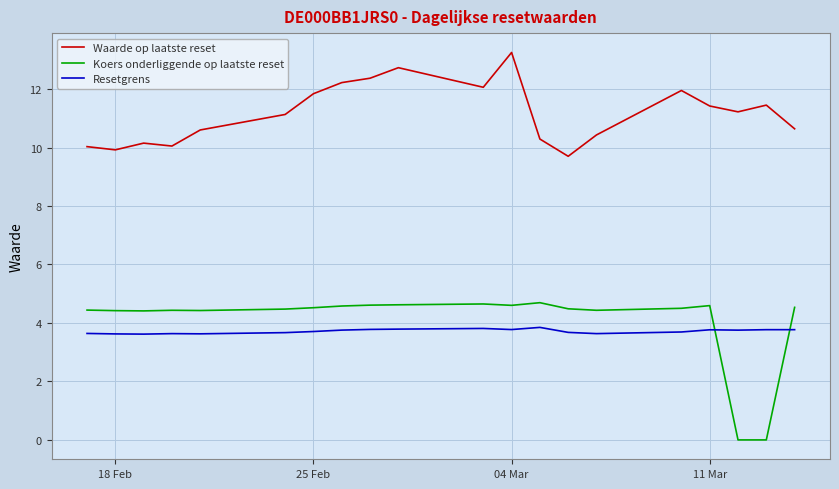

At how many categories does at least one series exceed 1?

20